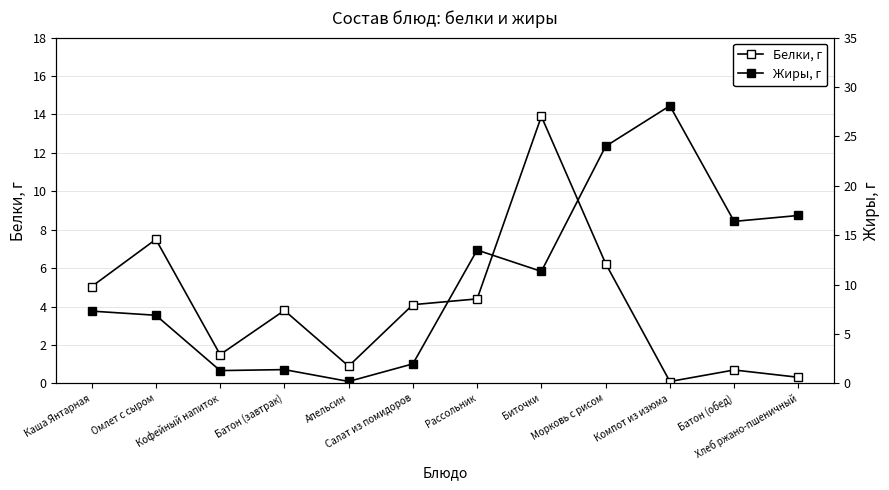

What position from the left is Хлеб ржано-пшеничный?

12